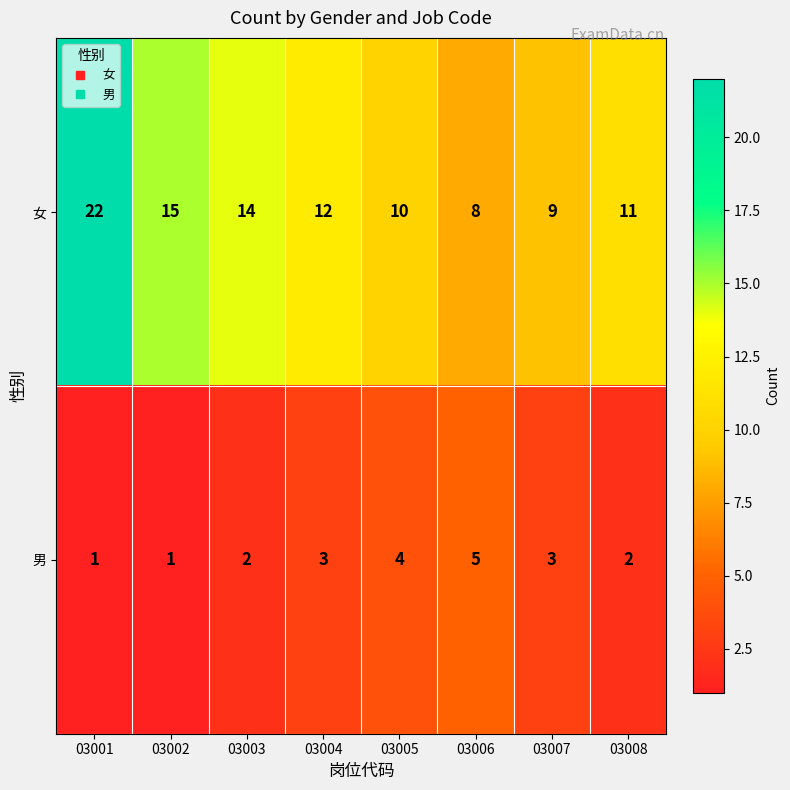

What is the difference between the highest and lowest values at 03006?

3